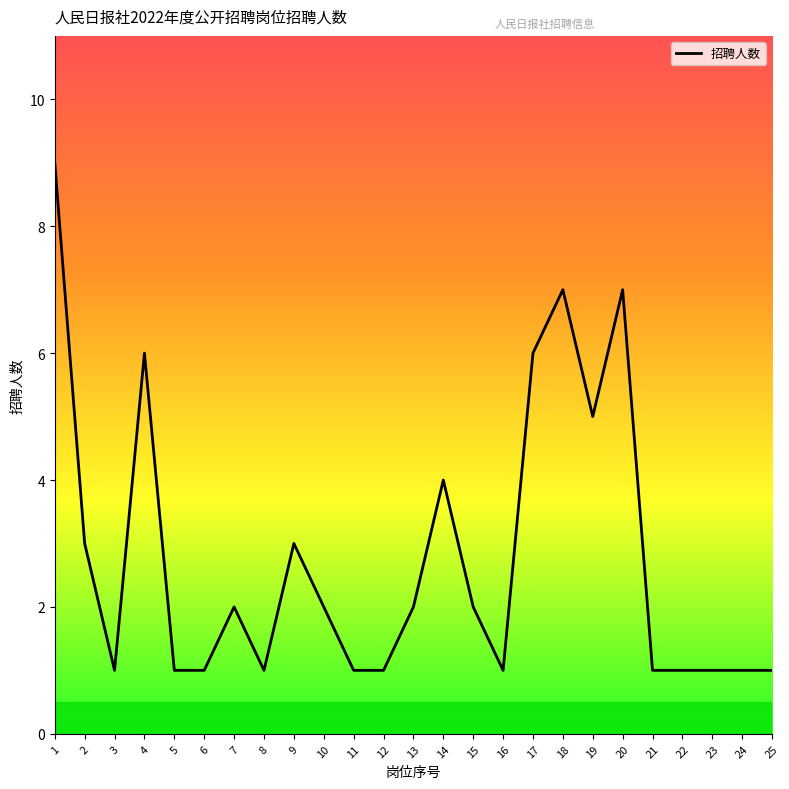

What is the sum of the values at 24 and 20?

8